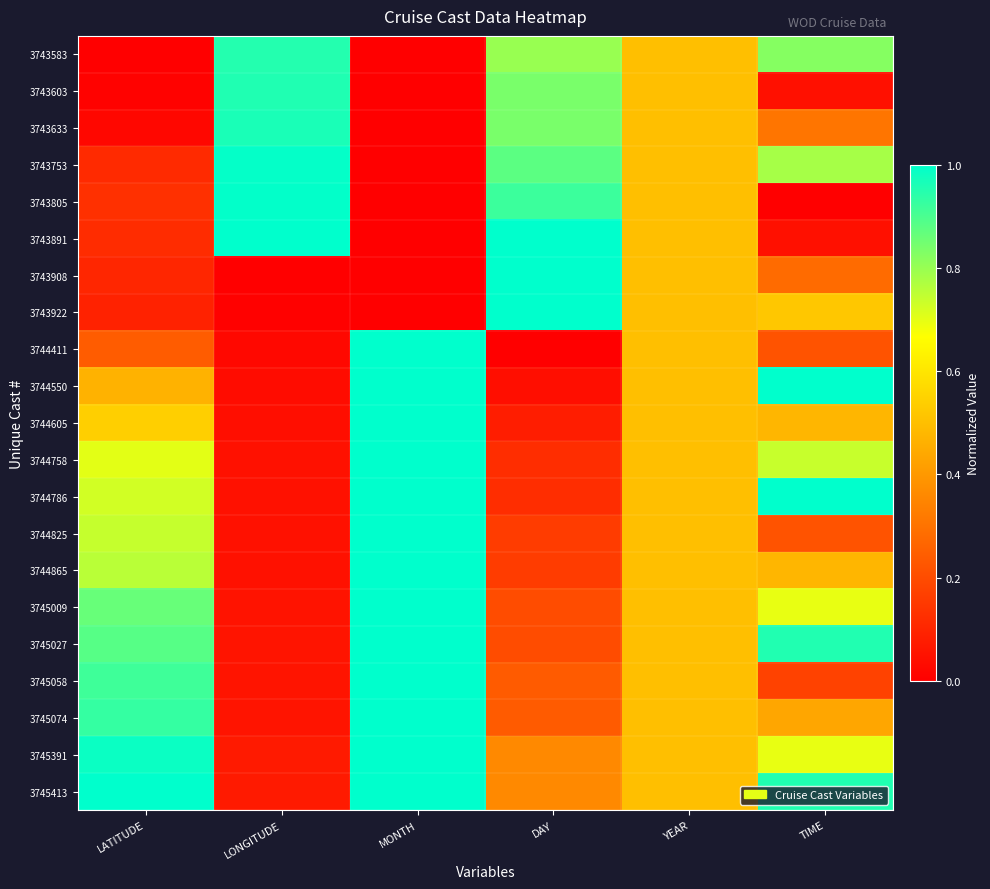

Reading left to right, list all the values displayed in this chart.

3743583: LATITUDE=0.0	LONGITUDE=1.0	MONTH=0.0	DAY=0.8	YEAR=0.5	TIME=0.8
3743603: LATITUDE=0.0	LONGITUDE=1.0	MONTH=0.0	DAY=0.8	YEAR=0.5	TIME=0.0
3743633: LATITUDE=0.0	LONGITUDE=1.0	MONTH=0.0	DAY=0.8	YEAR=0.5	TIME=0.3
3743753: LATITUDE=0.1	LONGITUDE=1.0	MONTH=0.0	DAY=0.9	YEAR=0.5	TIME=0.8
3743805: LATITUDE=0.1	LONGITUDE=1.0	MONTH=0.0	DAY=0.9	YEAR=0.5	TIME=0.0
3743891: LATITUDE=0.1	LONGITUDE=1.0	MONTH=0.0	DAY=1.0	YEAR=0.5	TIME=0.0
3743908: LATITUDE=0.1	LONGITUDE=0.0	MONTH=0.0	DAY=1.0	YEAR=0.5	TIME=0.3
3743922: LATITUDE=0.1	LONGITUDE=0.0	MONTH=0.0	DAY=1.0	YEAR=0.5	TIME=0.5
3744411: LATITUDE=0.2	LONGITUDE=0.0	MONTH=1.0	DAY=0.0	YEAR=0.5	TIME=0.2
3744550: LATITUDE=0.5	LONGITUDE=0.0	MONTH=1.0	DAY=0.0	YEAR=0.5	TIME=1.0
3744605: LATITUDE=0.5	LONGITUDE=0.0	MONTH=1.0	DAY=0.1	YEAR=0.5	TIME=0.5
3744758: LATITUDE=0.7	LONGITUDE=0.0	MONTH=1.0	DAY=0.1	YEAR=0.5	TIME=0.7
3744786: LATITUDE=0.7	LONGITUDE=0.0	MONTH=1.0	DAY=0.1	YEAR=0.5	TIME=1.0
3744825: LATITUDE=0.7	LONGITUDE=0.0	MONTH=1.0	DAY=0.2	YEAR=0.5	TIME=0.2
3744865: LATITUDE=0.8	LONGITUDE=0.0	MONTH=1.0	DAY=0.2	YEAR=0.5	TIME=0.5
3745009: LATITUDE=0.9	LONGITUDE=0.1	MONTH=1.0	DAY=0.2	YEAR=0.5	TIME=0.7
3745027: LATITUDE=0.9	LONGITUDE=0.1	MONTH=1.0	DAY=0.2	YEAR=0.5	TIME=1.0
3745058: LATITUDE=0.9	LONGITUDE=0.1	MONTH=1.0	DAY=0.2	YEAR=0.5	TIME=0.2
3745074: LATITUDE=0.9	LONGITUDE=0.1	MONTH=1.0	DAY=0.2	YEAR=0.5	TIME=0.4
3745391: LATITUDE=1.0	LONGITUDE=0.1	MONTH=1.0	DAY=0.4	YEAR=0.5	TIME=0.7
3745413: LATITUDE=1.0	LONGITUDE=0.1	MONTH=1.0	DAY=0.4	YEAR=0.5	TIME=1.0